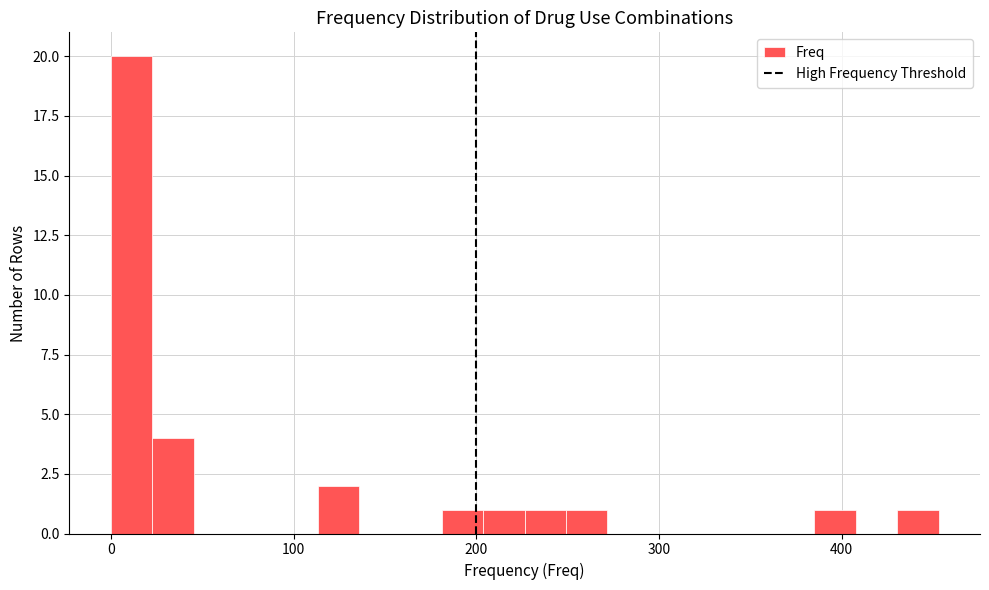

Read against the x-axis, roughly where is the centre of the tallest bar?

10